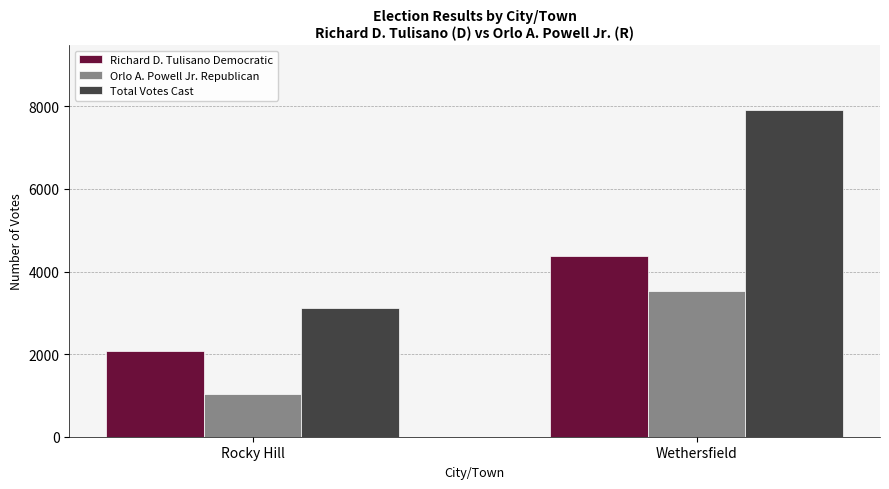

Rank the series at Rocky Hill from highest to lowest value.

Total Votes Cast, Richard D. Tulisano Democratic, Orlo A. Powell Jr. Republican